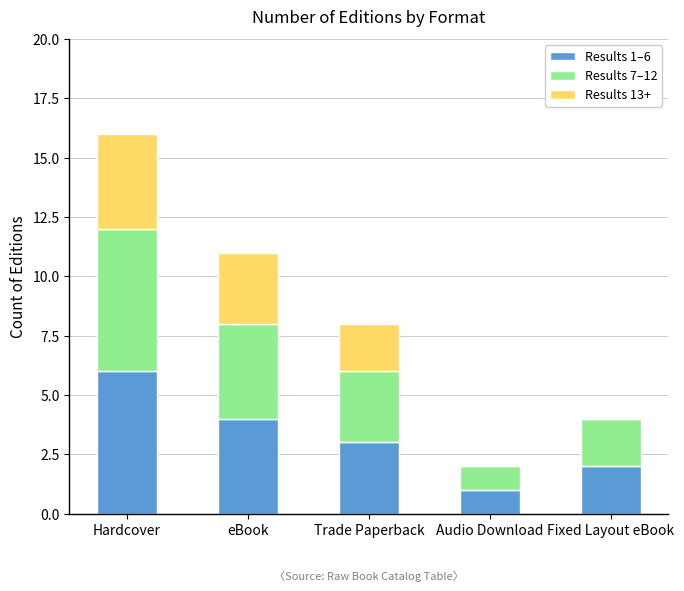

Count the number of categories in the chart.

5